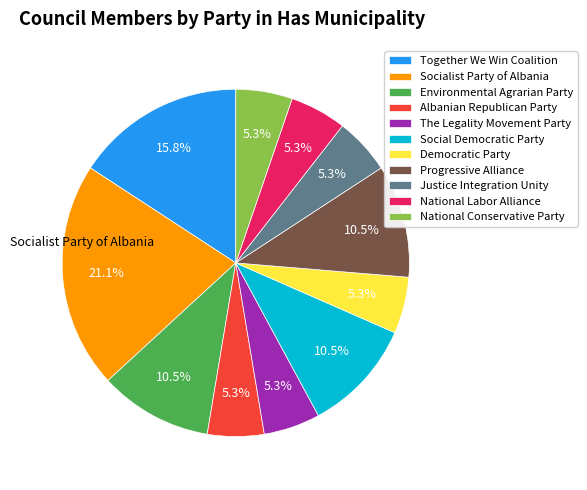

Combined, do Environmental Agrarian Party and Social Democratic Party account for over 50%?

No